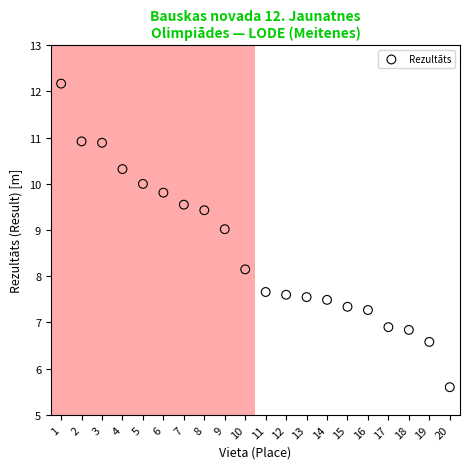

What is the range of X values (max minus min)?

19.0